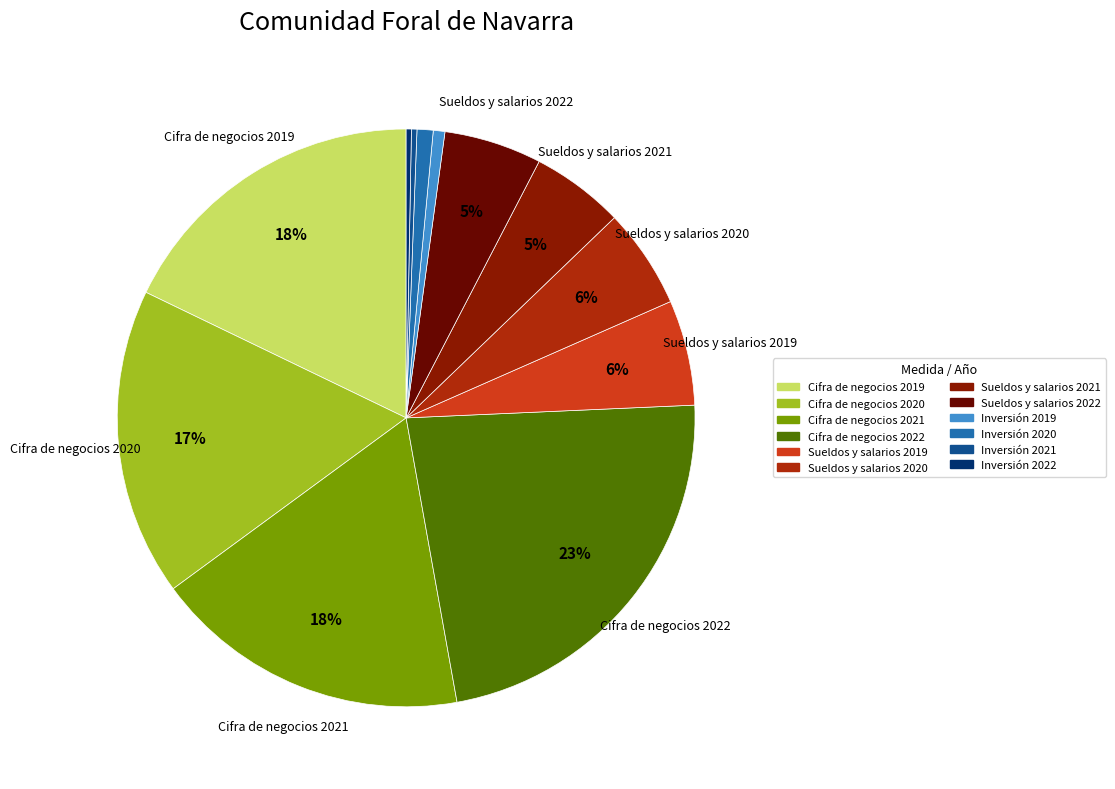

Is Sueldos y salarios 2019 the majority of the pie?

No